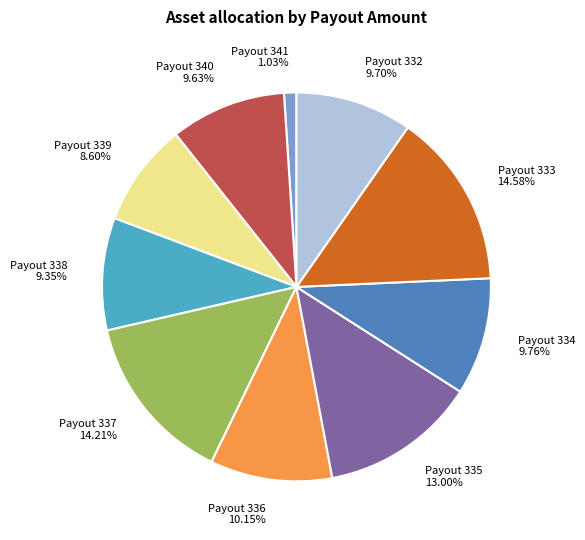

Which category has the smallest portion of the pie?

Payout 341